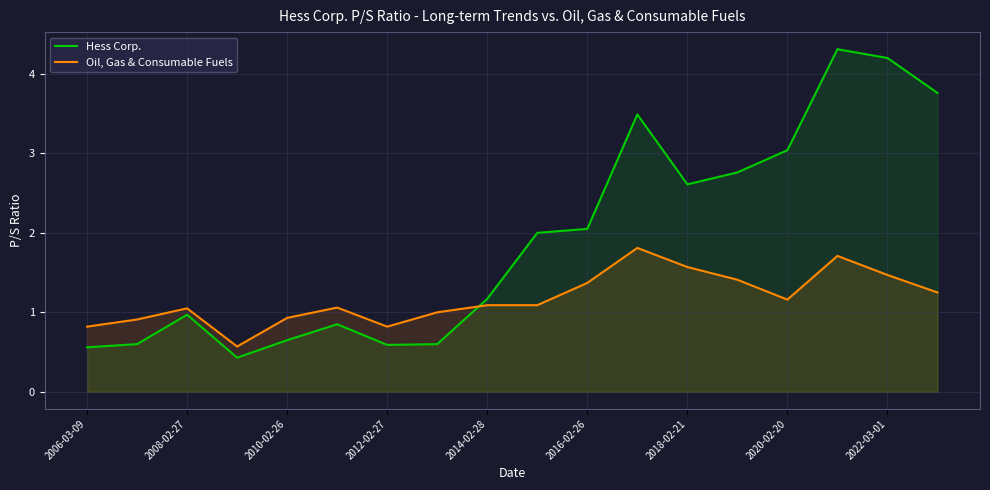

Count the number of data series in this chart.

2